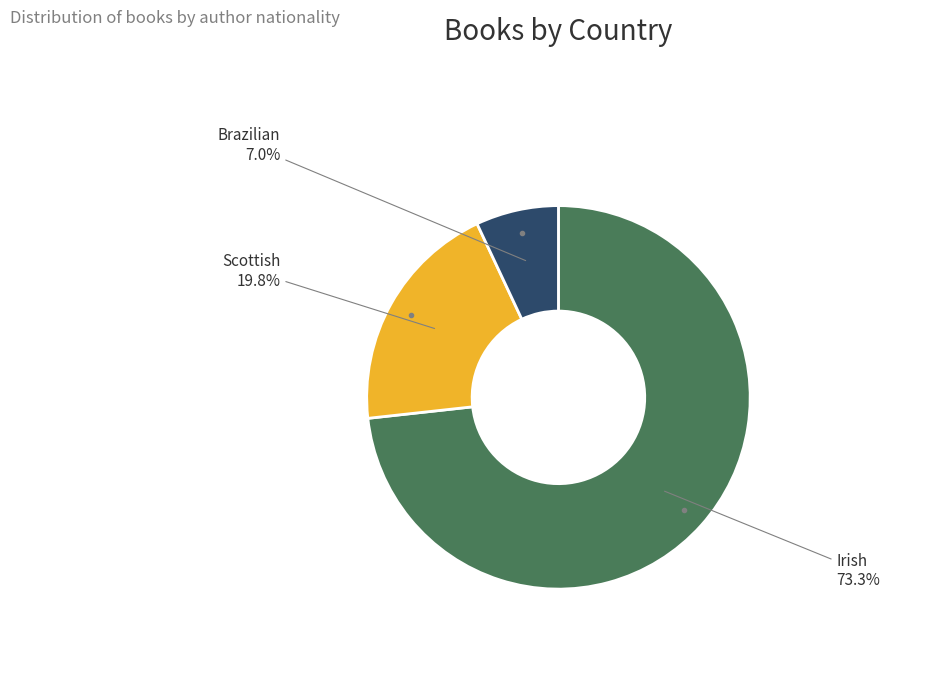

What percentage is the Brazilian slice, to the nearest percent?

7%